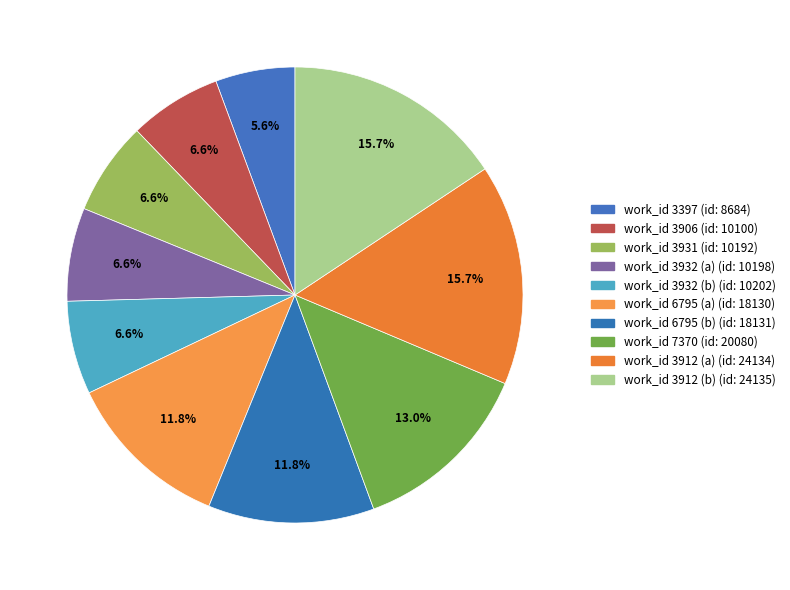

Rank the categories by value from highest to lowest.

3912 (b), 3912 (a), 7370, 6795 (b), 6795 (a), 3932 (b), 3932 (a), 3931, 3906, 3397